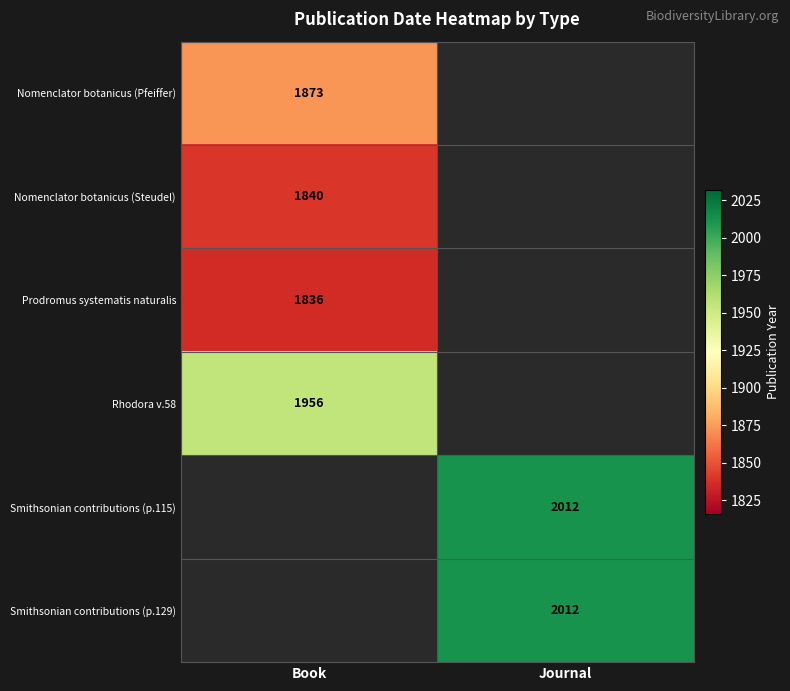

Is the value of Nomenclator botanicus (Pfeiffer) at Book greater than the value of Nomenclator botanicus (Steudel) at Book?

Yes